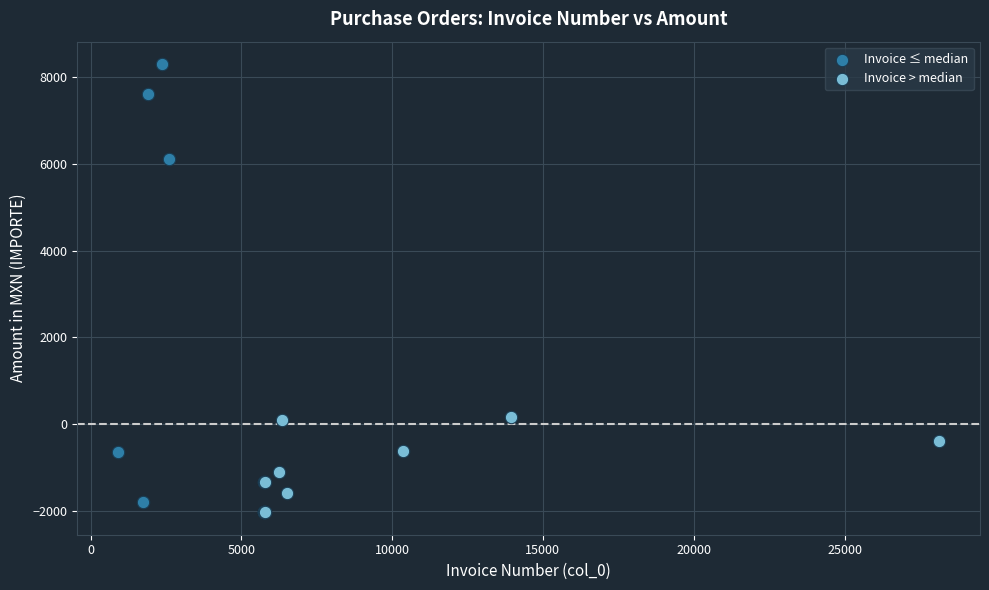

Which series reaches the maximum Y coordinate?

Invoice ≤ median